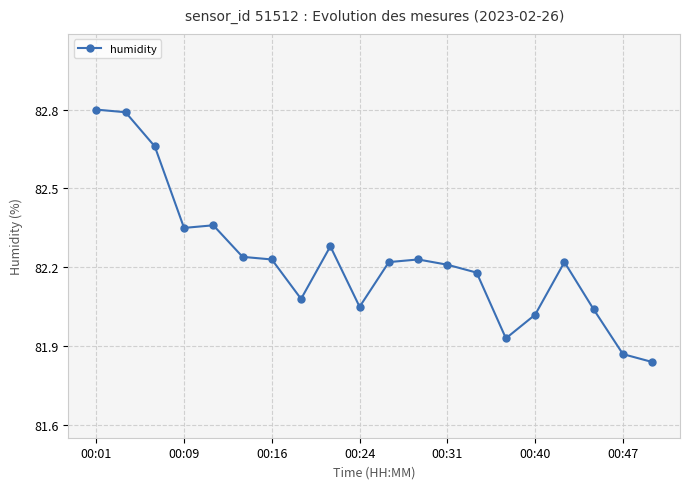

What is the maximum value shown in the chart?

82.8